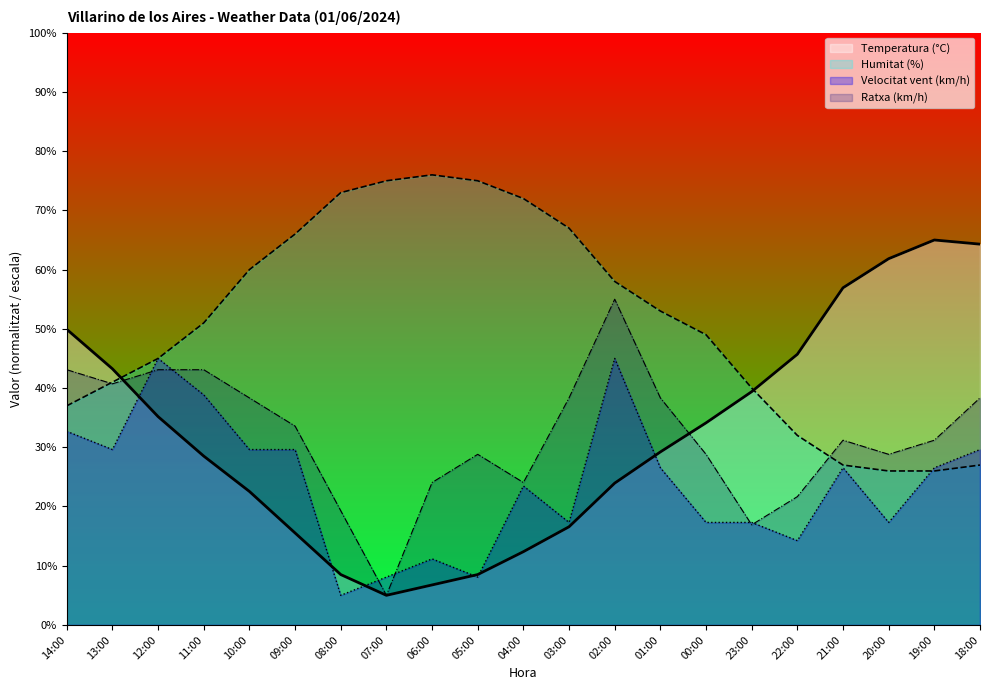

At which label does Temperatura (C) reach its minimum?

07:00